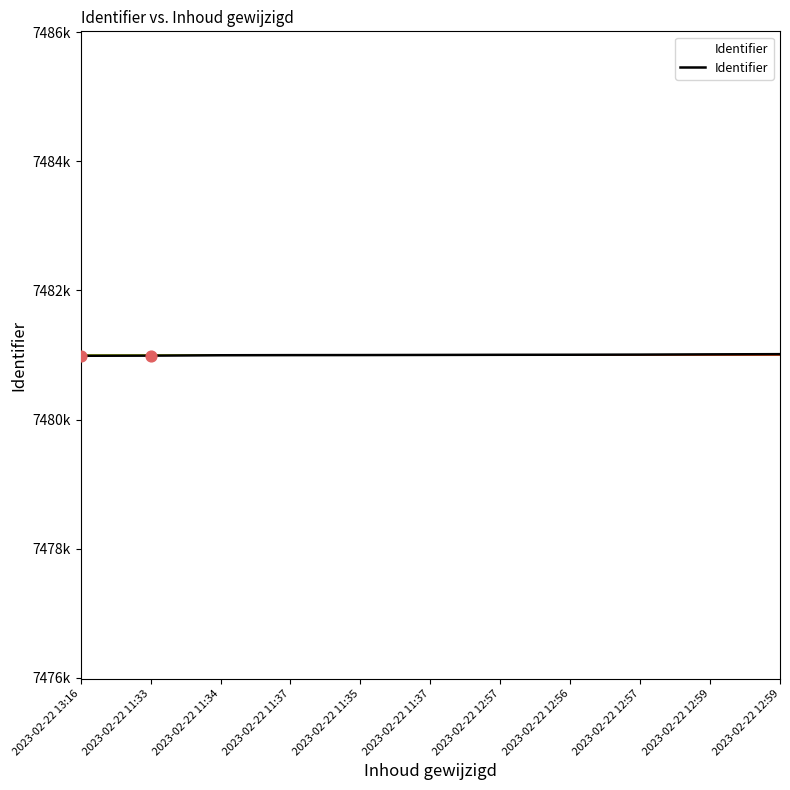

What is the ratio of the value at 2023-02-22 11:37 to the value at 2023-02-22 11:33?

1.0